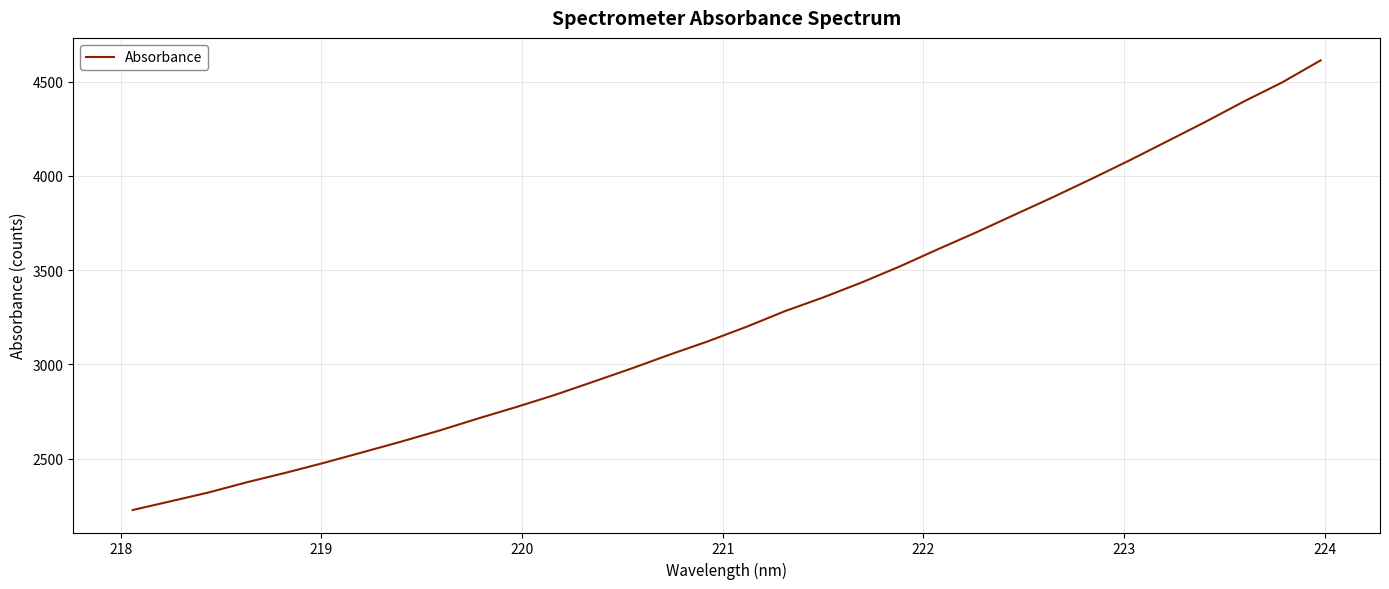

What is the greatest value displayed?

4613.6